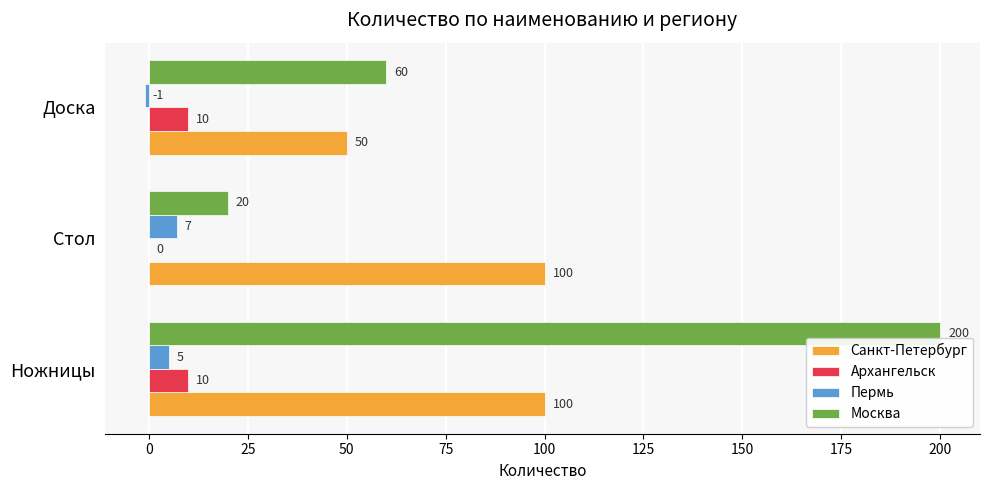

At which category does the chart reach its peak across all series?

Ножницы